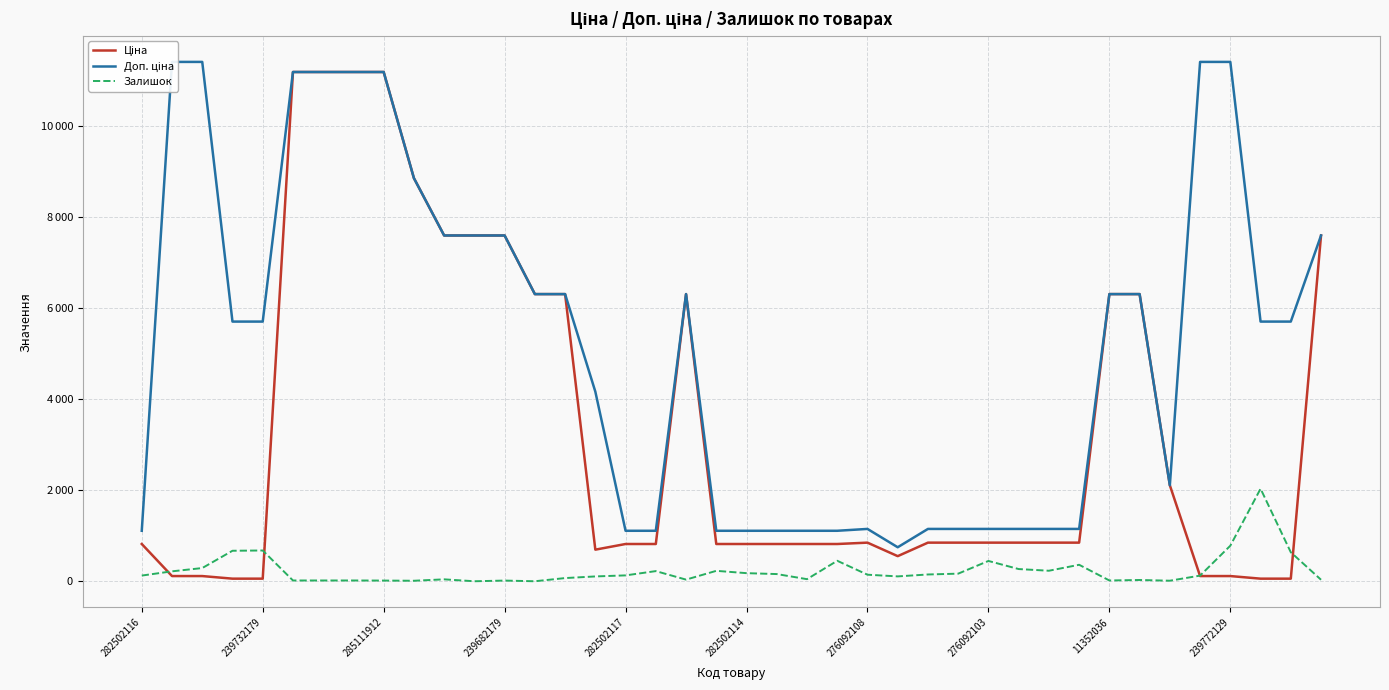

Where is Ціна nearest to the value 5622?

13